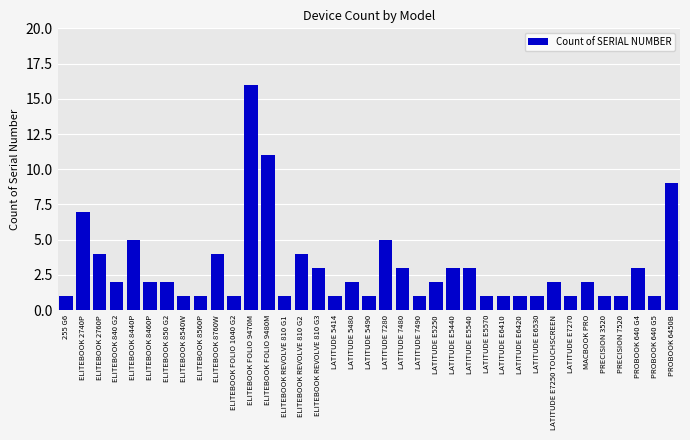

What is the sum of all values?

110